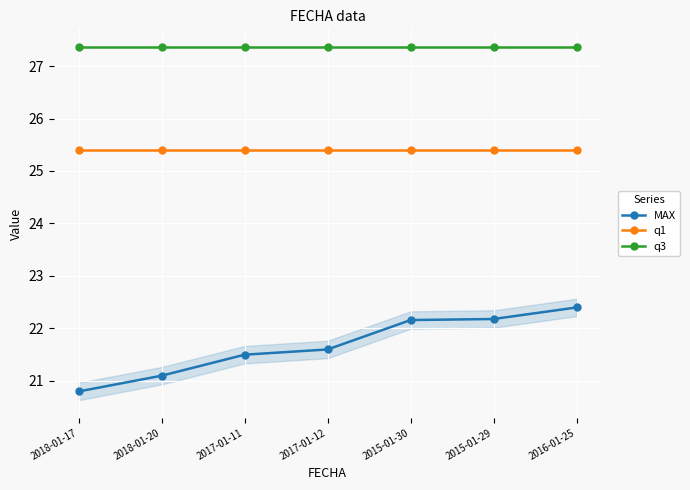

What are all the series names shown in the legend?

MAX, q1, q3